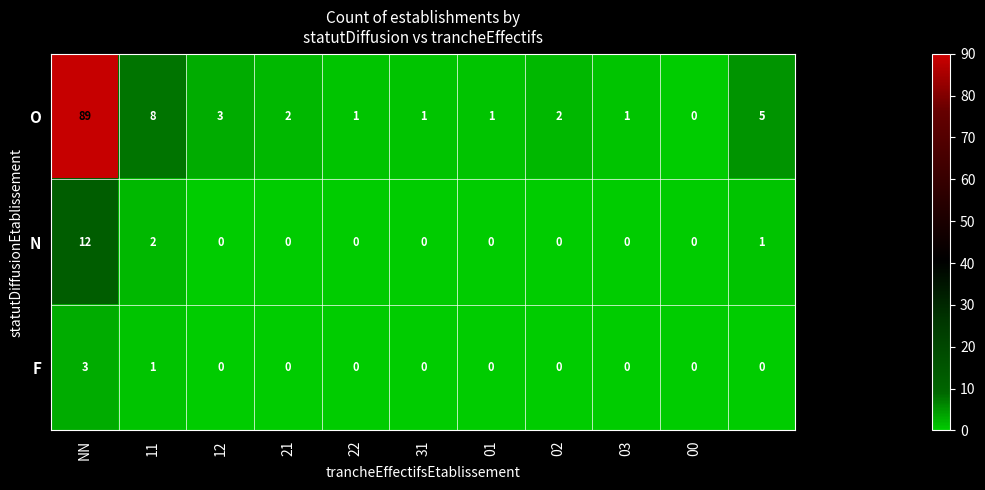

Which series has the largest range (max minus min)?

O